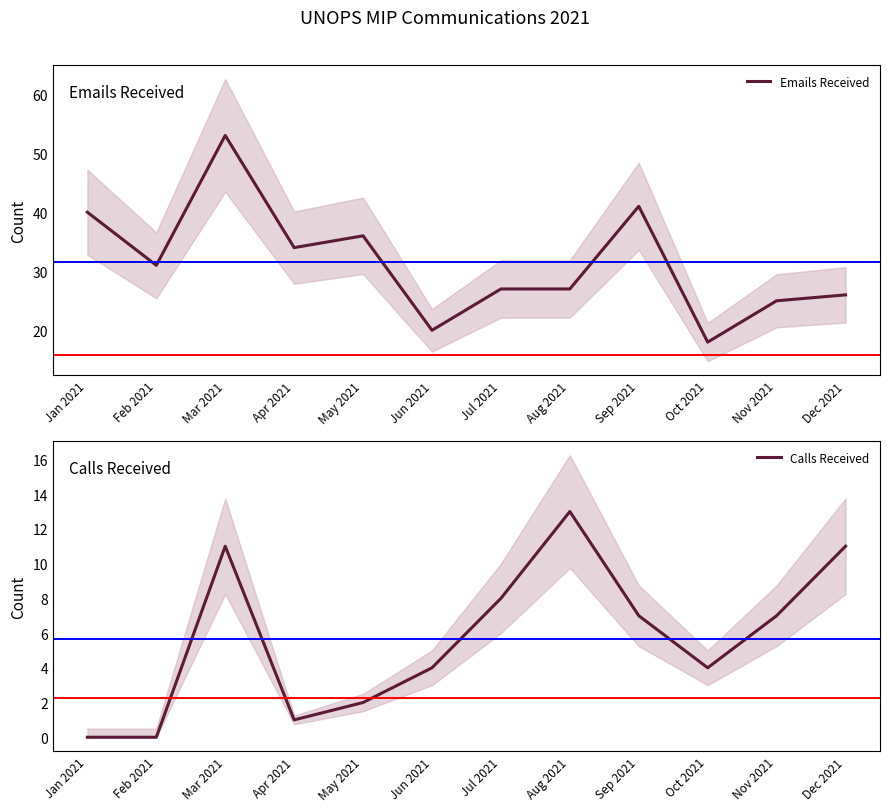

What is the sum of the Calls Received values at Feb 2021 and Nov 2021?

7